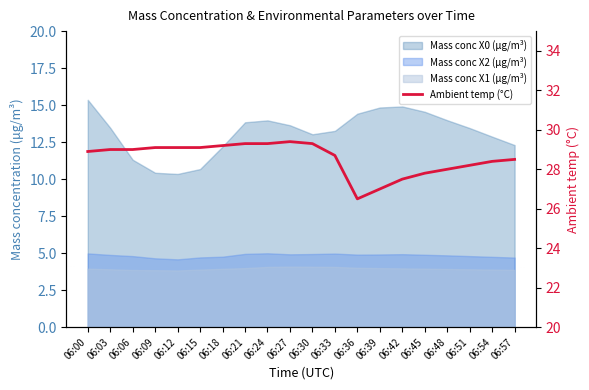

At which label is the value closest to 27?

06:39